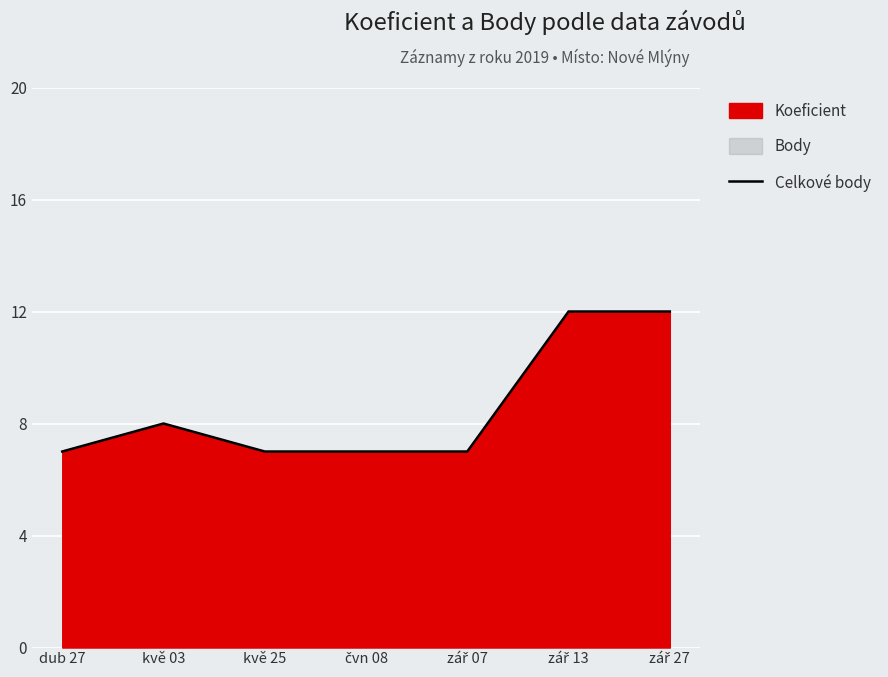

What is the difference between the maximum and minimum values?

5